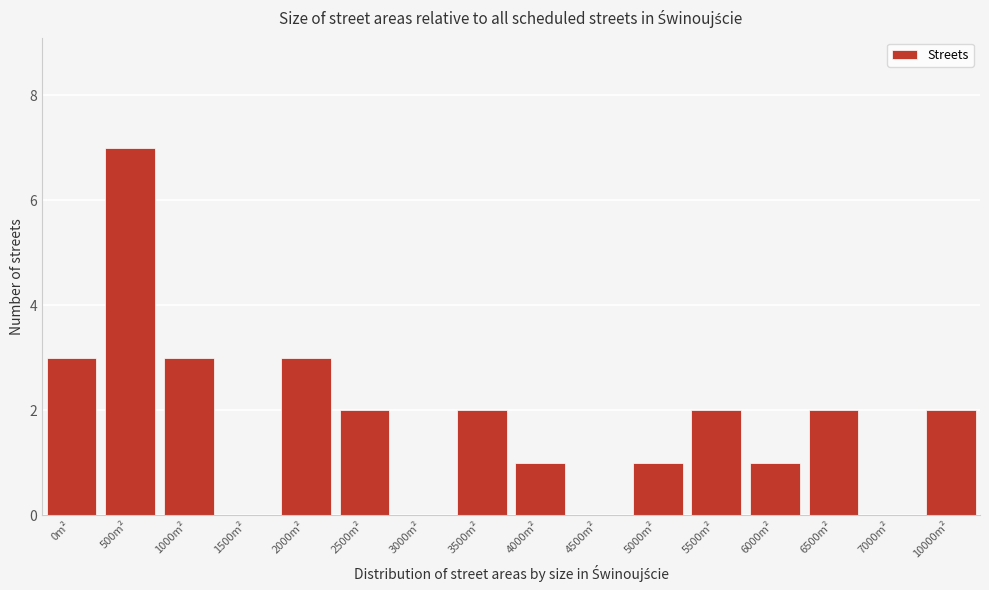

Reading left to right, list all the values displayed in this chart.

0m²=3	500m²=7	1000m²=3	1500m²=0	2000m²=3	2500m²=2	3000m²=0	3500m²=2	4000m²=1	4500m²=0	5000m²=1	5500m²=2	6000m²=1	6500m²=2	7000m²=0	10000m²=2